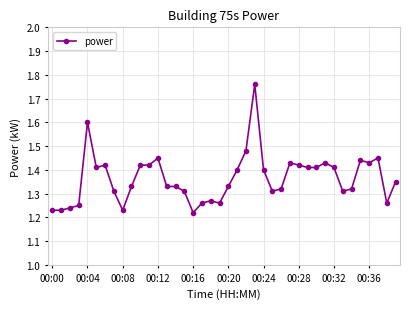

Count the values in the range 1 to 2.

40